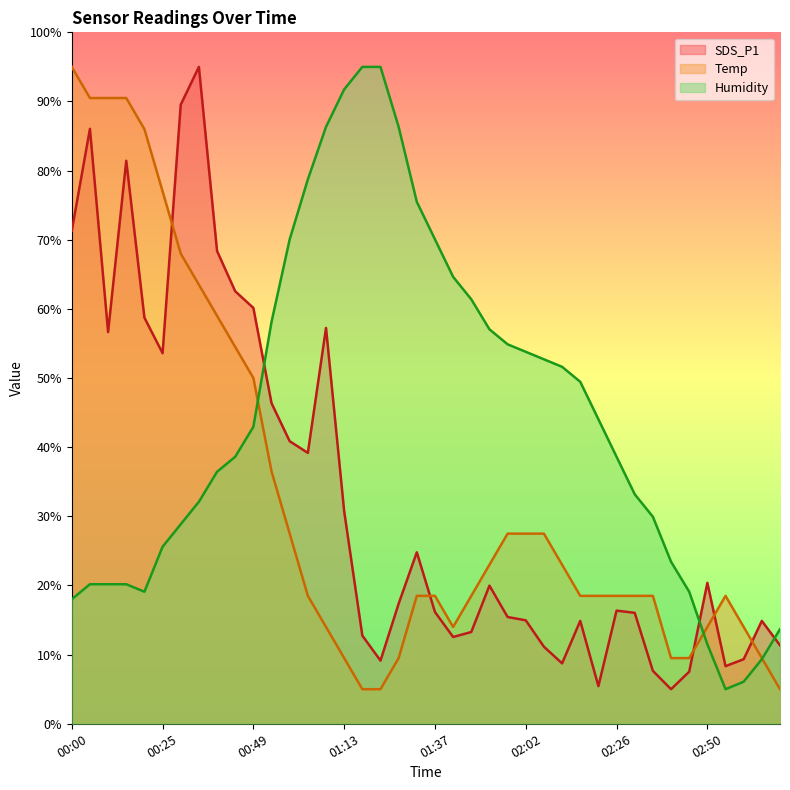

The value of Temp at 00:05 is 90.5. True or false?

True